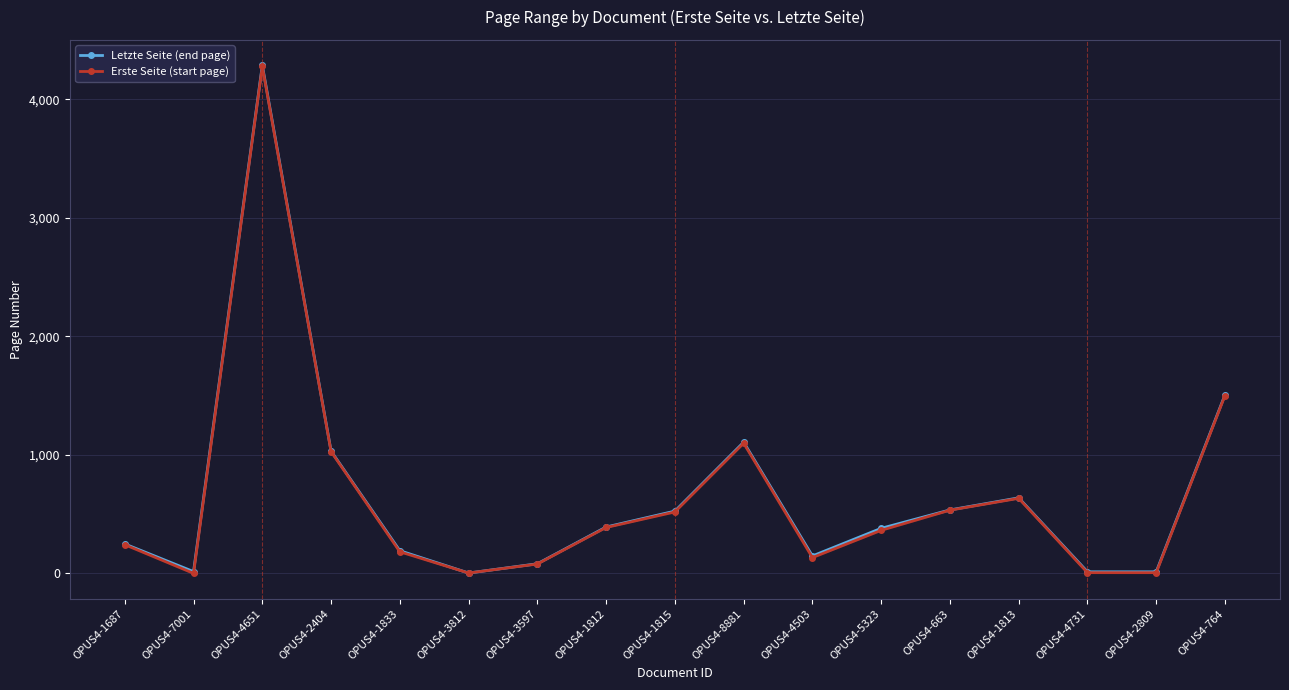

Where does the Erste Seite (start page) series first go above 364?

OPUS4-4651